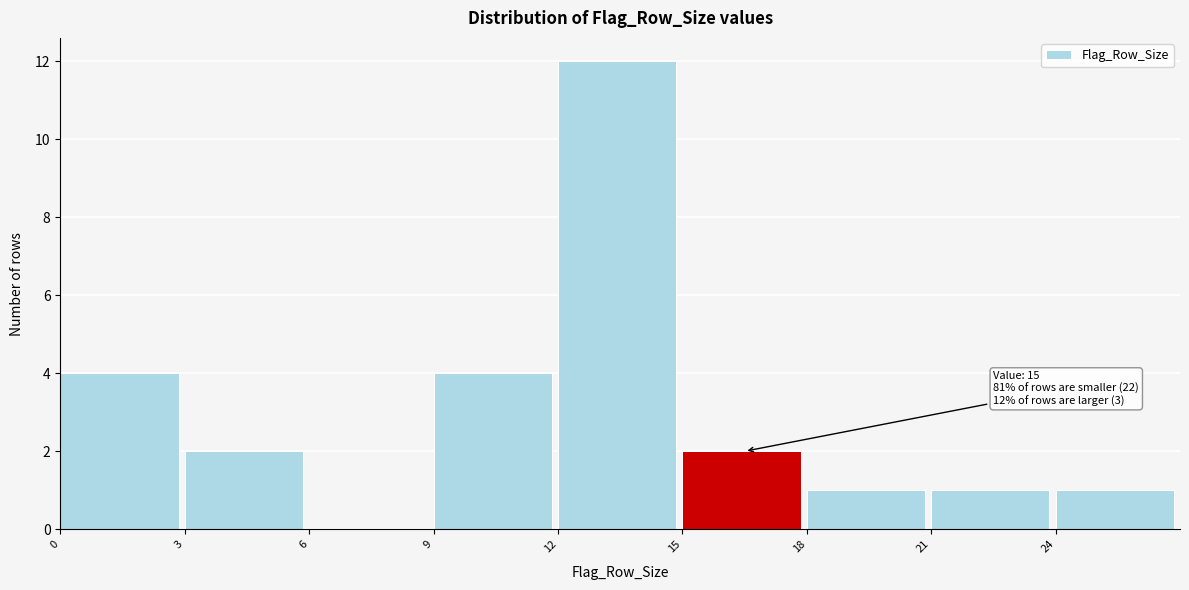

Over which range of the x-axis is the bar tallest?

12 to 15